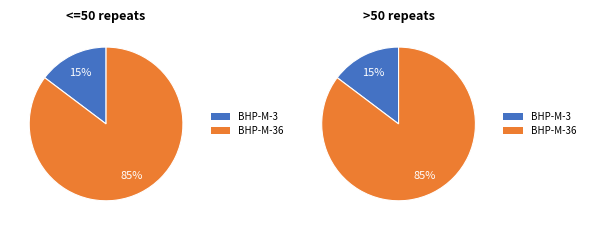

How many slices are in this pie chart?

2